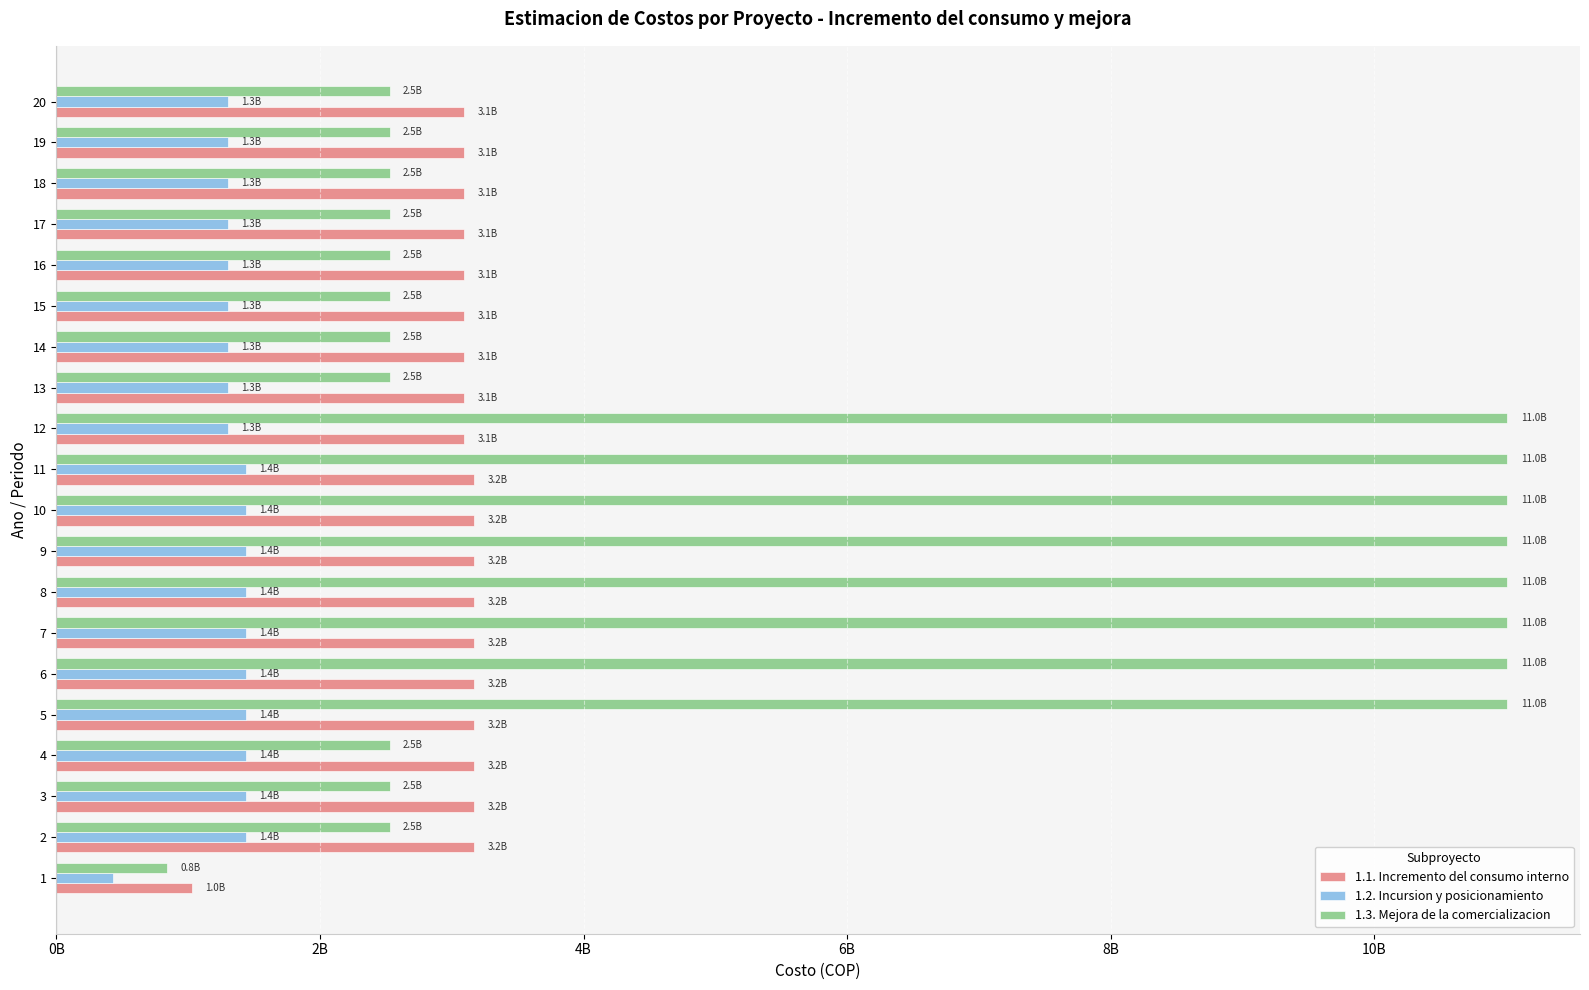

What are all the series names shown in the legend?

1.1. Incremento del consumo interno, 1.2. Incursion y posicionamiento, 1.3. Mejora de la comercializacion